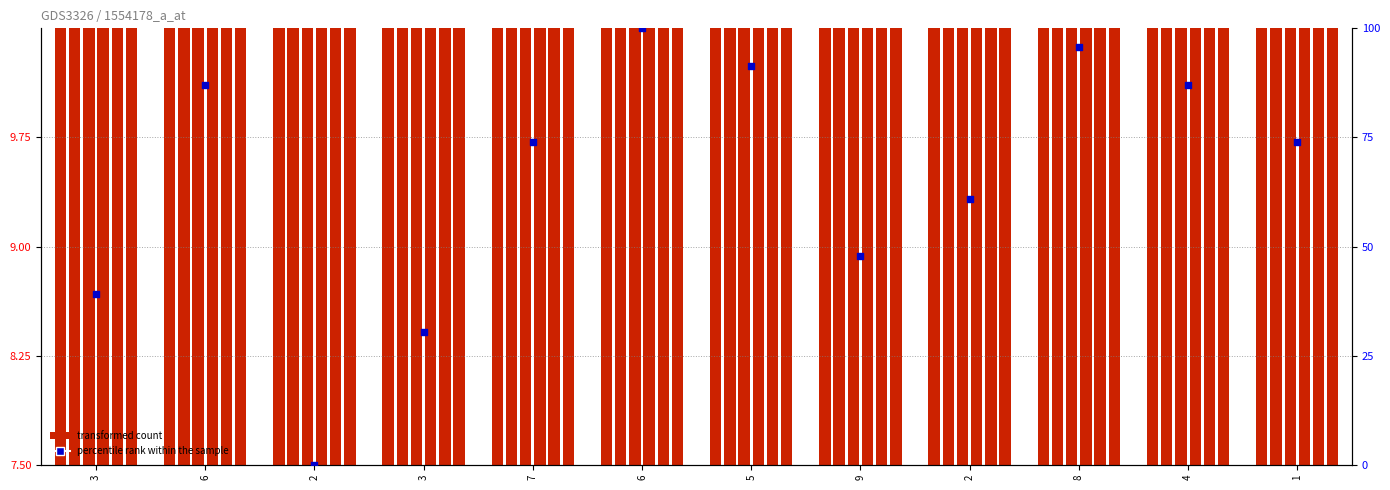

At how many categories does at least one series exceed 9?

12